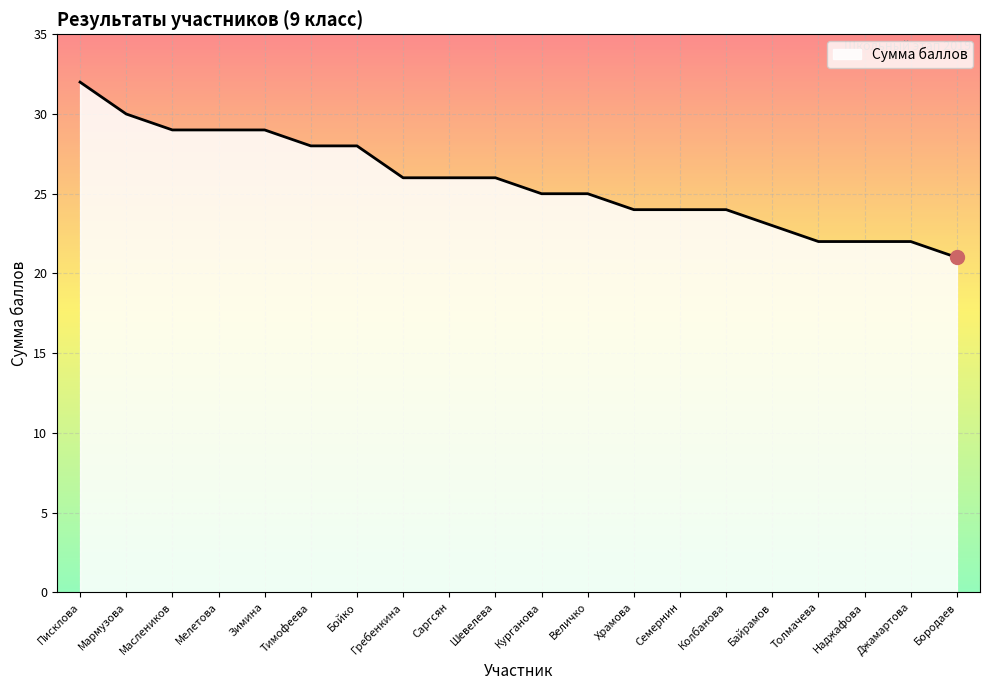

What position from the right is Колбанова?

6